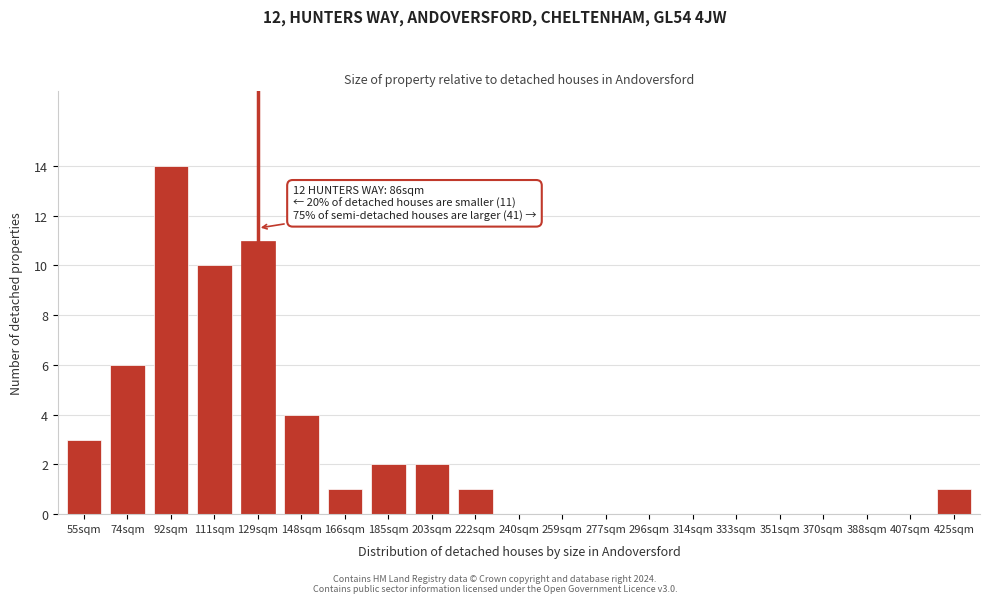

What is the change in value from 259sqm to 425sqm?

+1